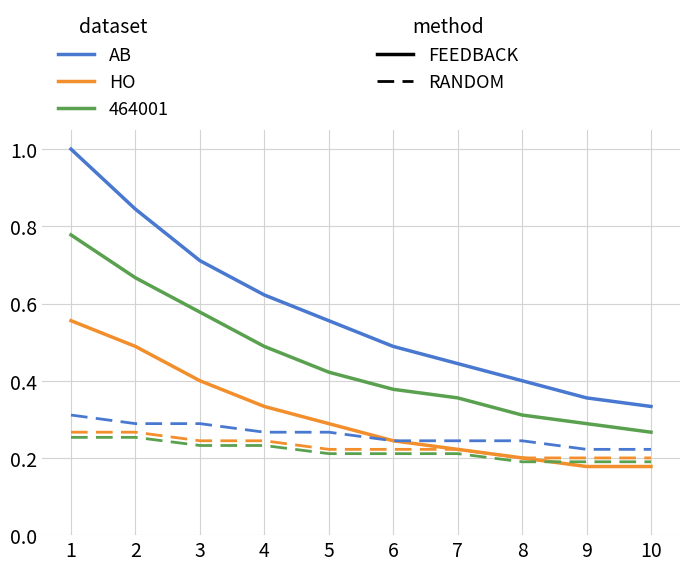

What is the maximum value shown in the chart?

1.0